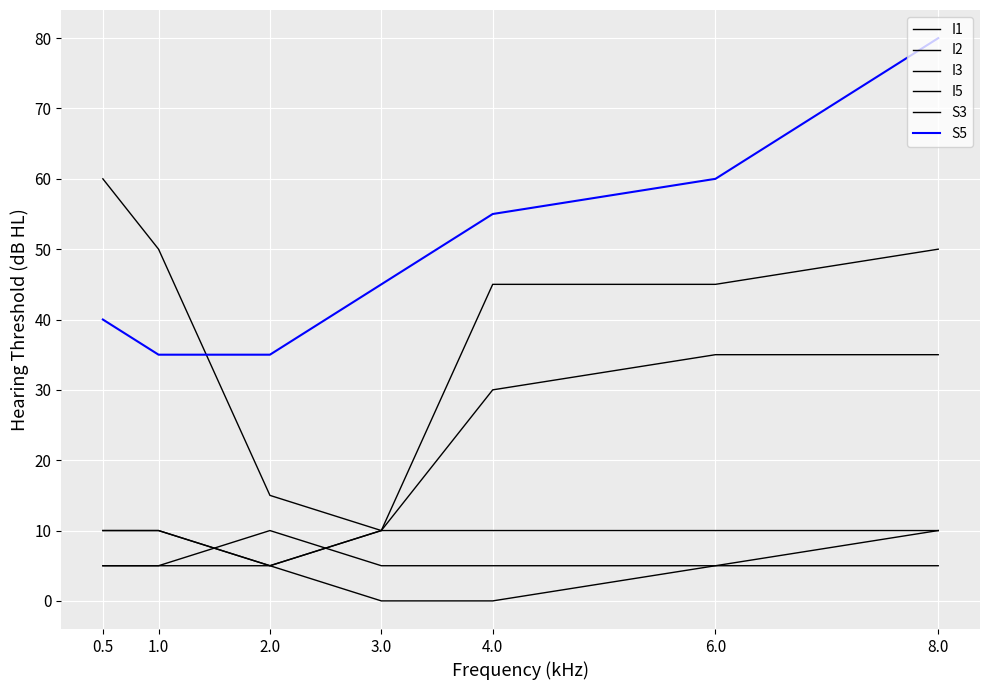

Which has a higher value, 0.5 or 6.0?

6.0